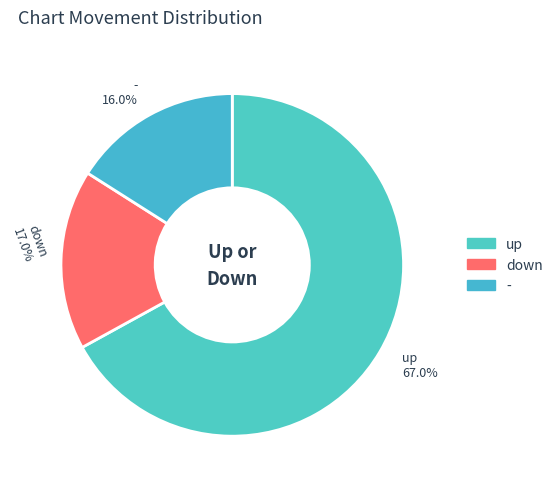

To the nearest percent, what is the average slice percentage?

33%